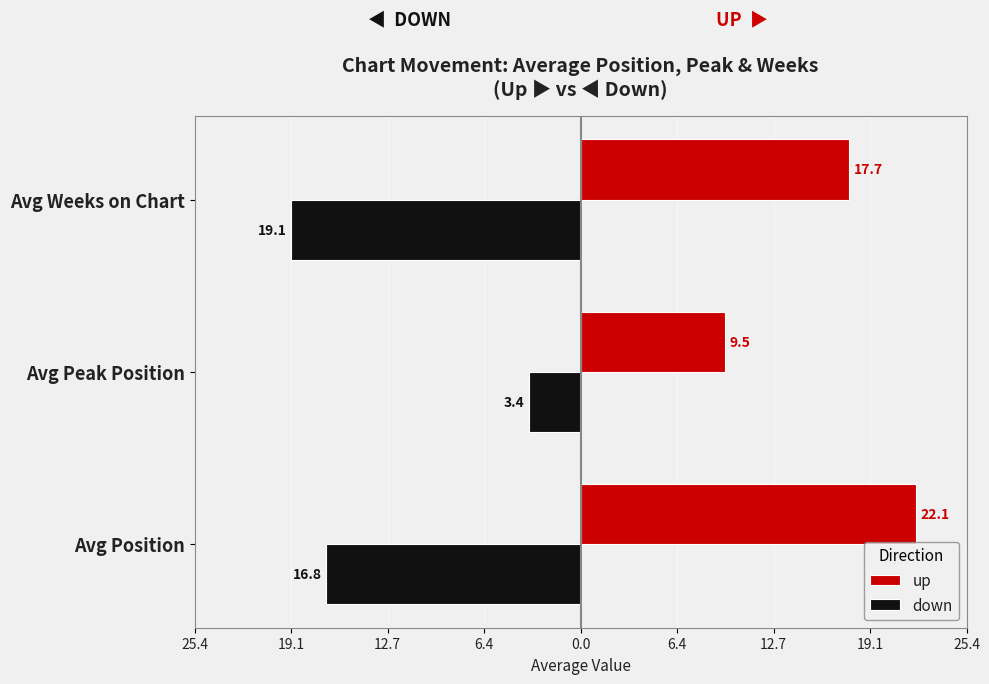

What are all the series names shown in the legend?

up, down